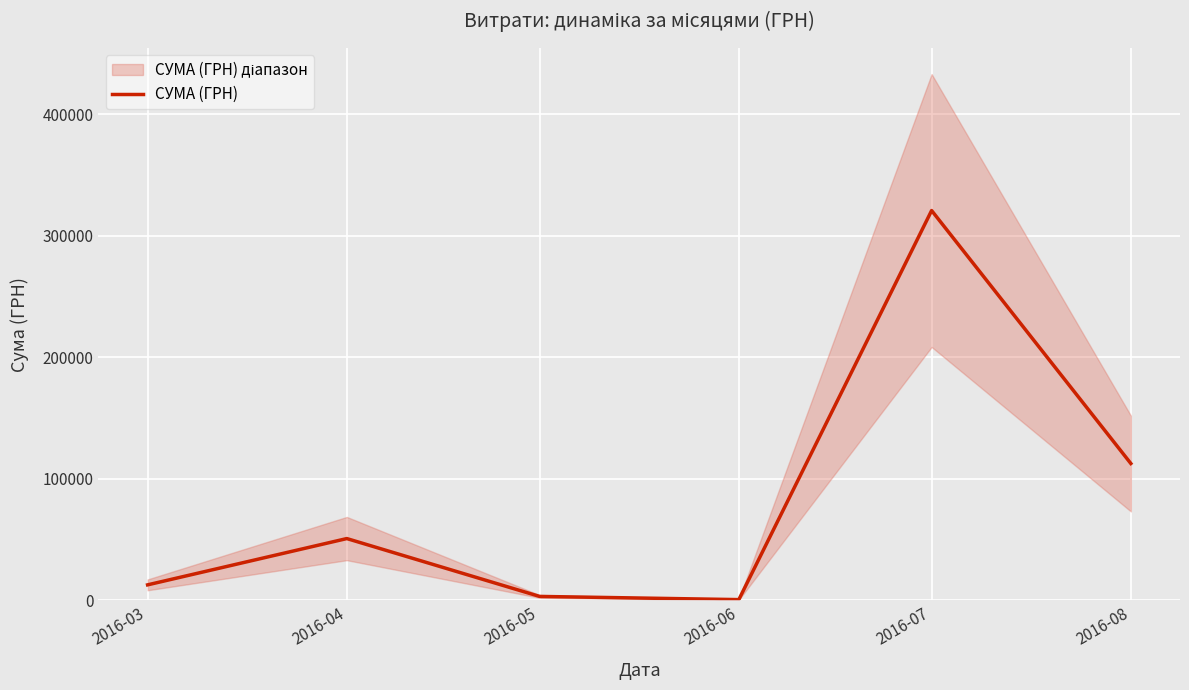

What value does the data have at 2016-07?

320829.4